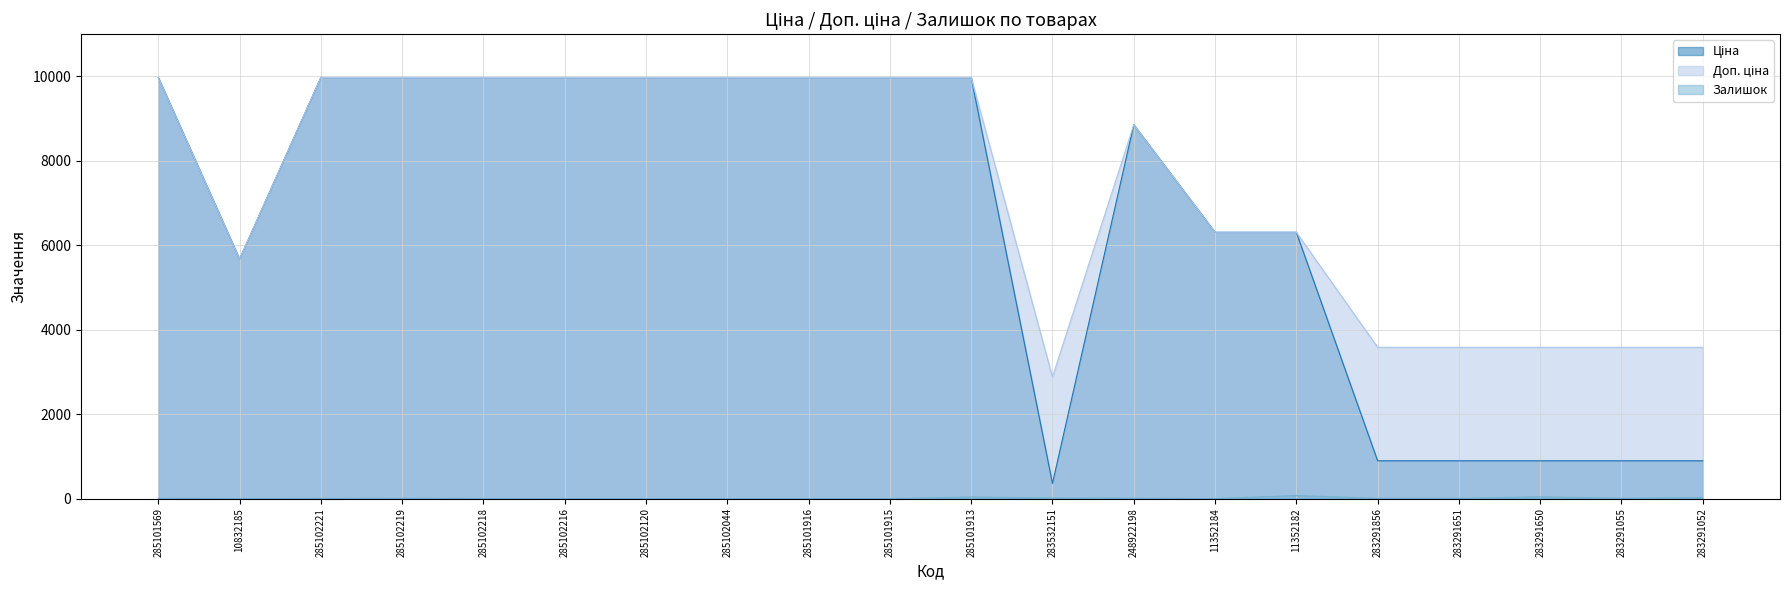

True or false: Доп. ціна and Залишок intersect in this chart.

False